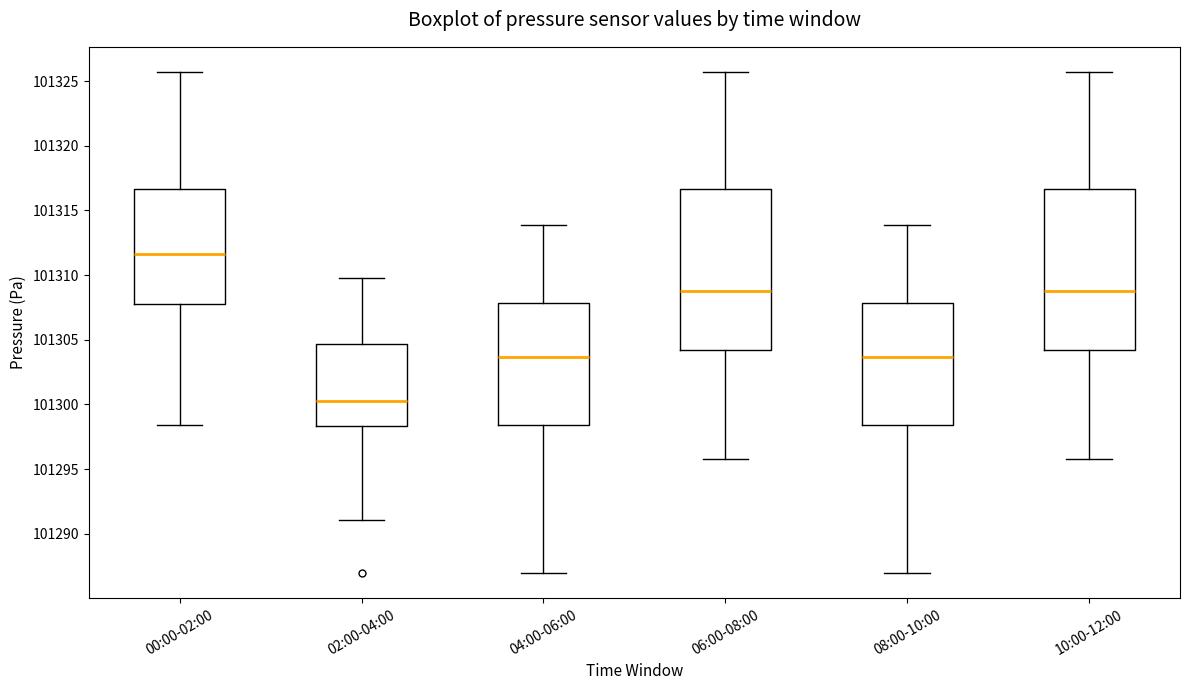

Which box has the highest median line?

00:00-02:00